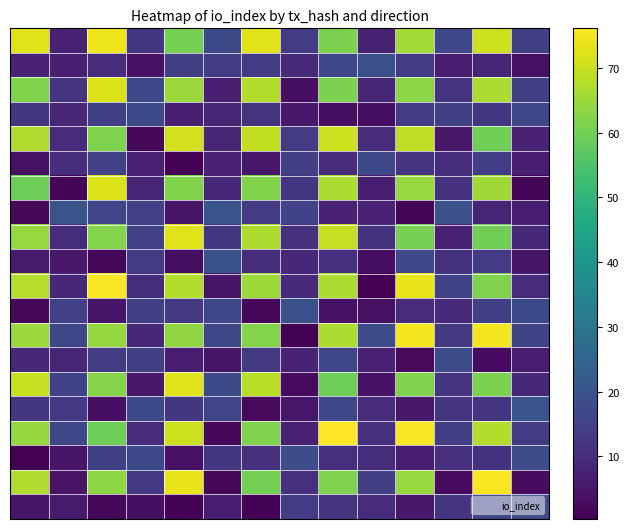

Count the number of categories in the chart.

14